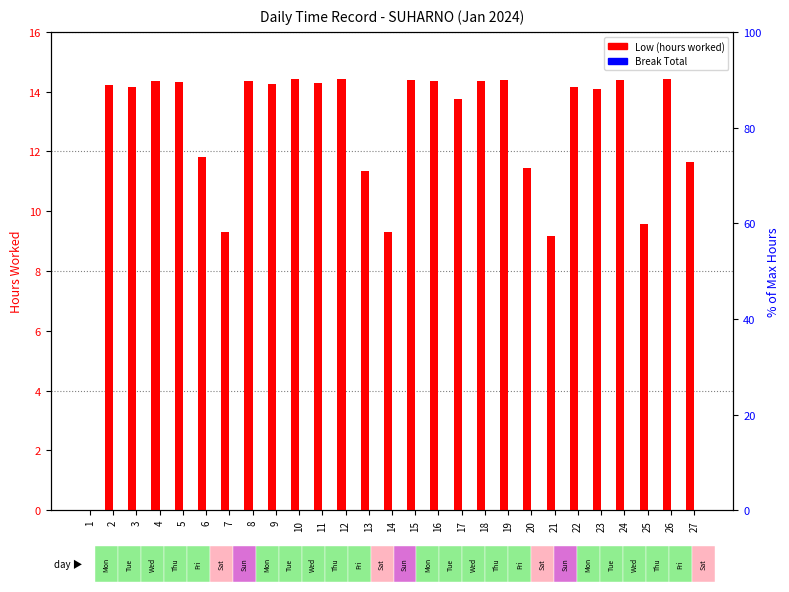

What value does the Low (hours worked) series have at 15?

14.4